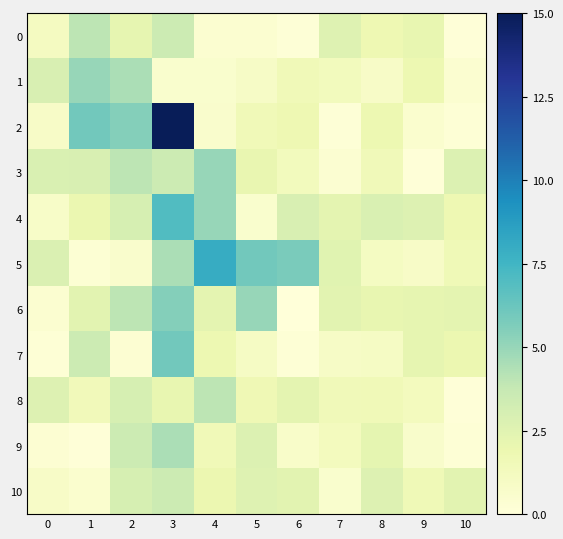

Which series has the largest total across all categories?

2